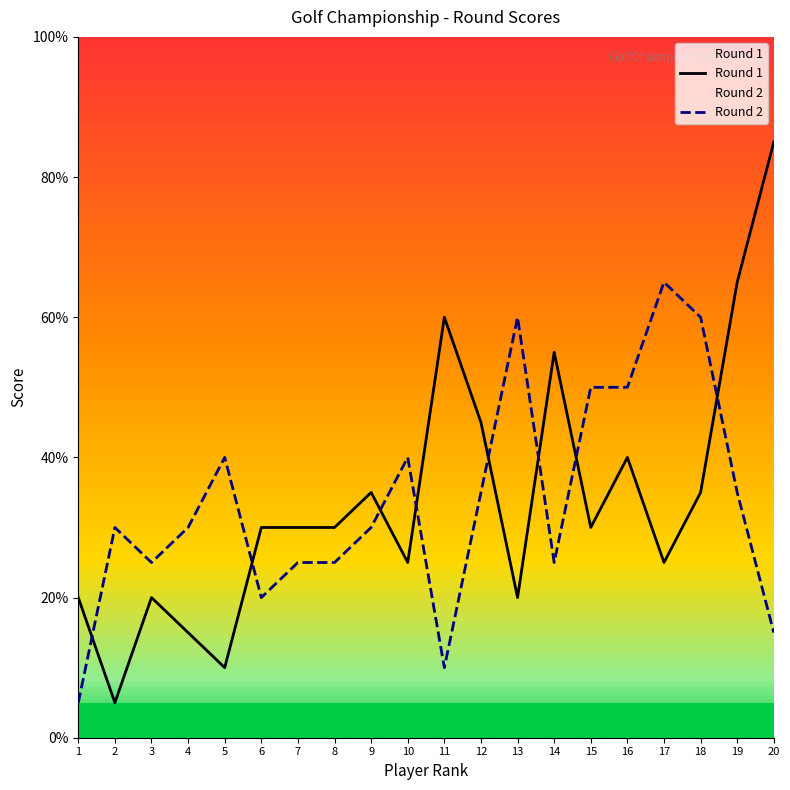

At which label is Round 1 closest to 45?

12